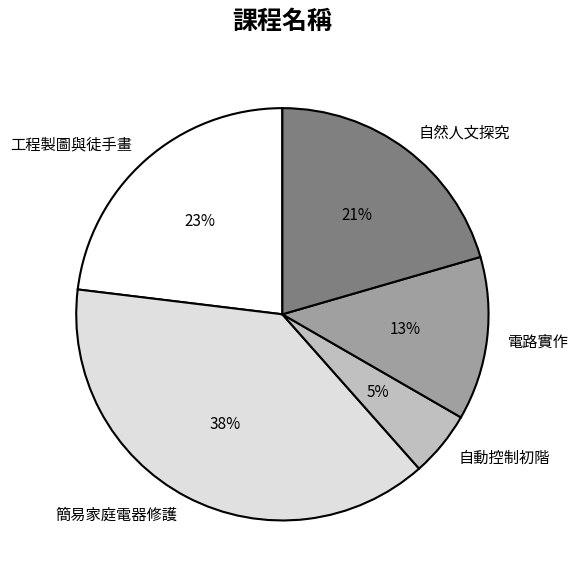

Which slice is the largest?

簡易家庭電器修護